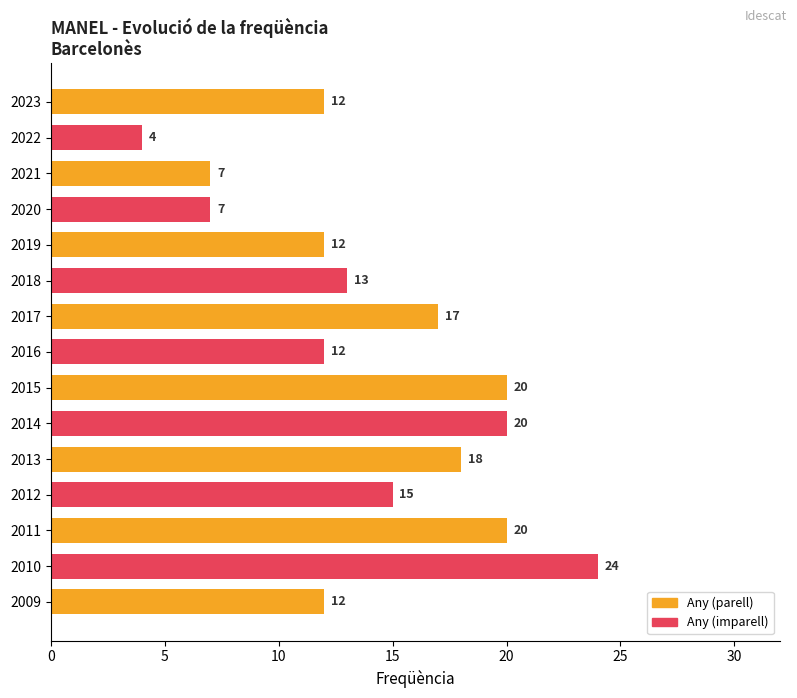

At which category does the chart reach its minimum across all series?

2022